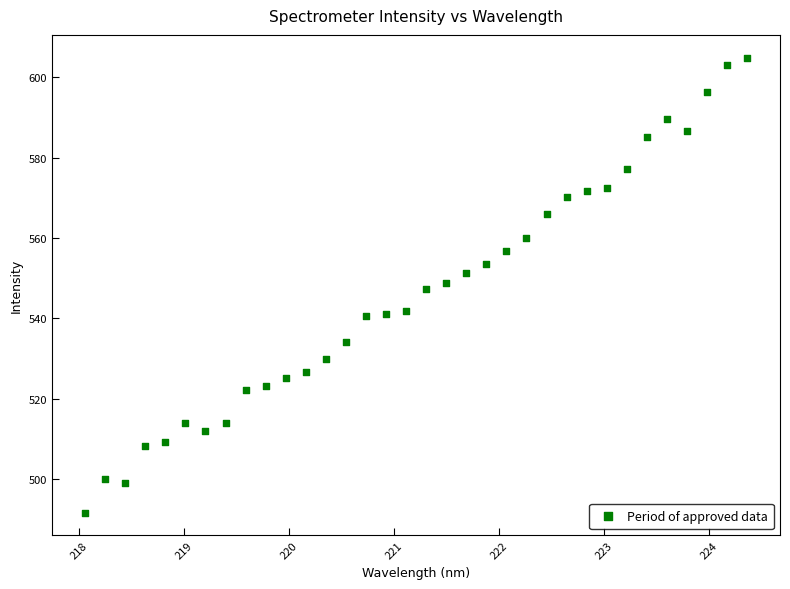

What is the range of Y values (max minus min)?

113.1